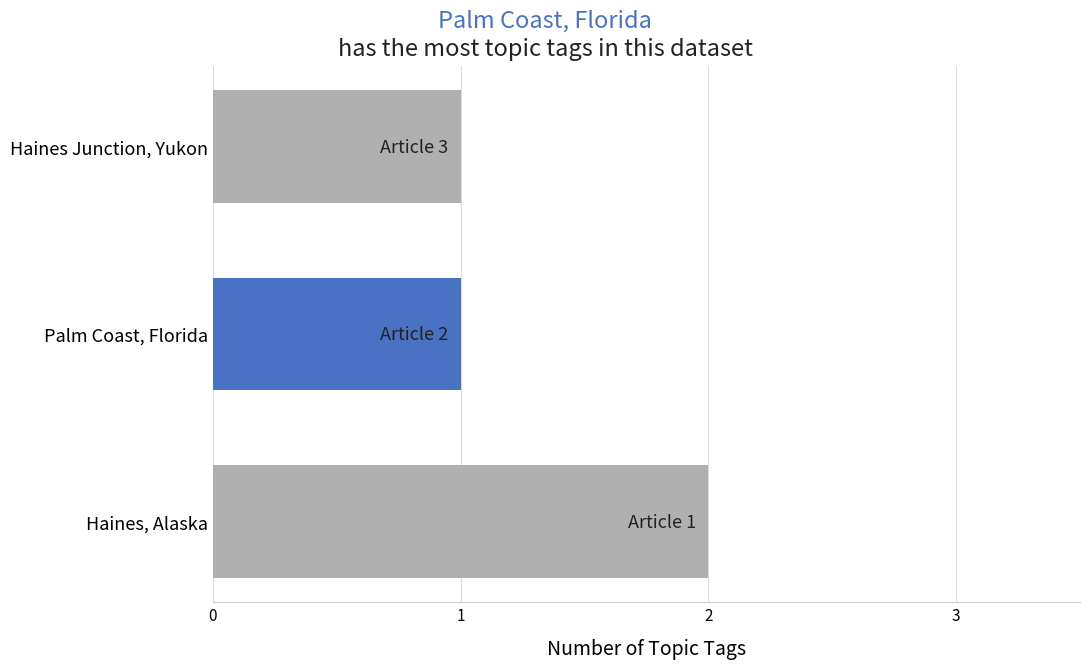

Between Haines, Alaska and Haines Junction, Yukon, which is larger?

Haines, Alaska